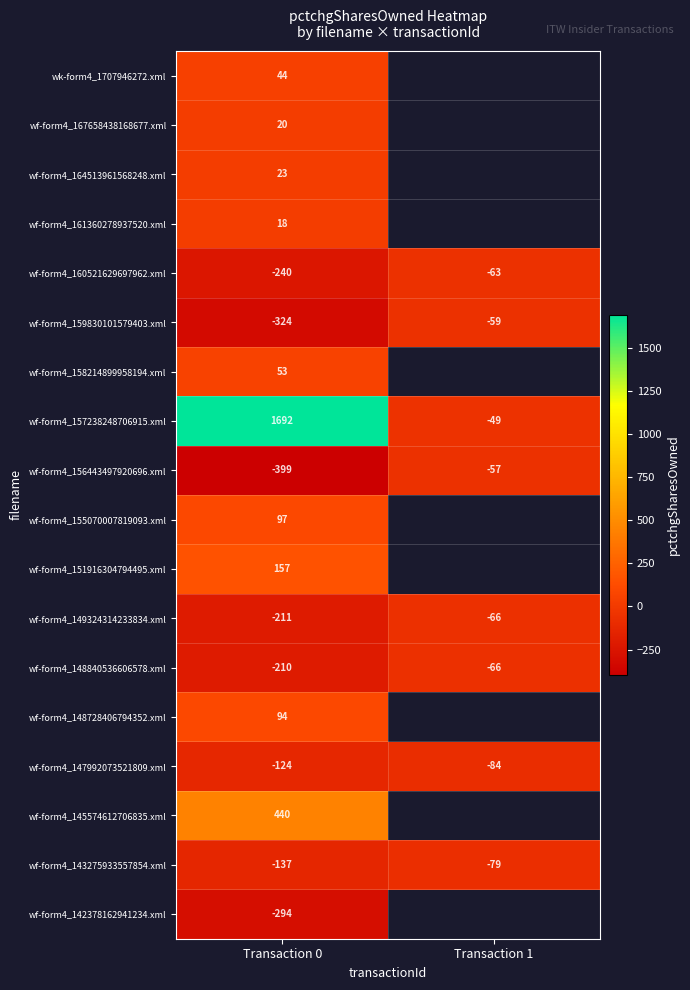

The value of wf-form4_160521629697962.xml at Transaction 0 is -240. True or false?

True